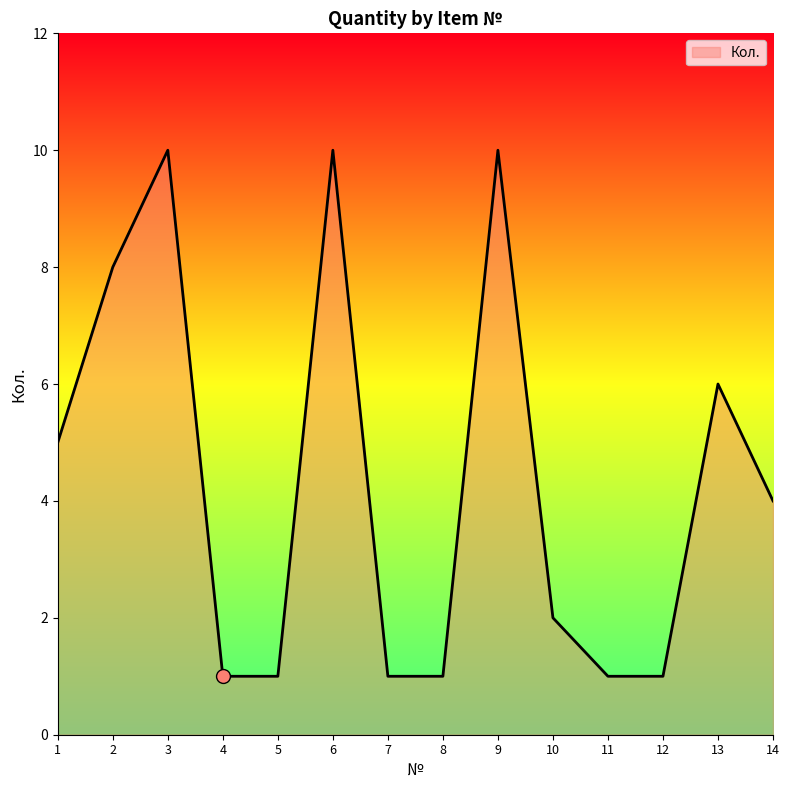

At which label is the value closest to 5?

1